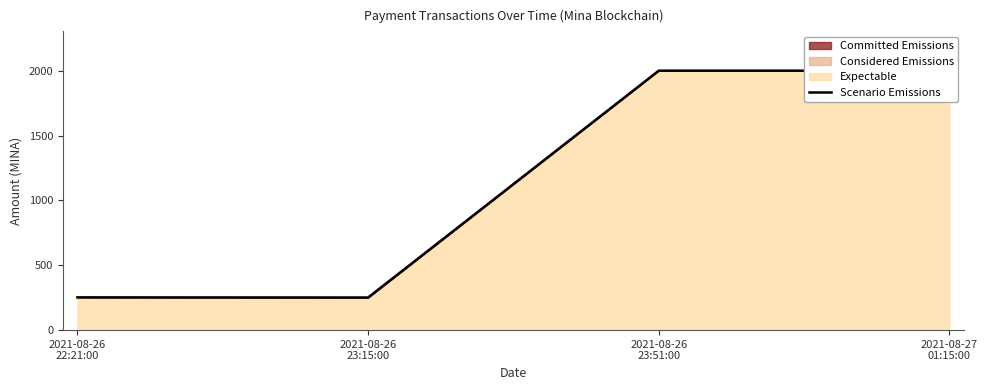

How many data points does each series have?

4